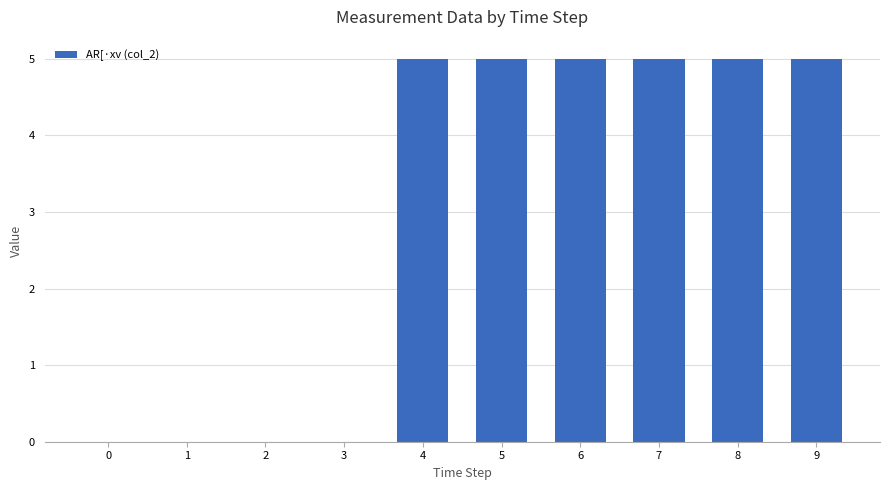

What is the greatest value displayed?

5.0